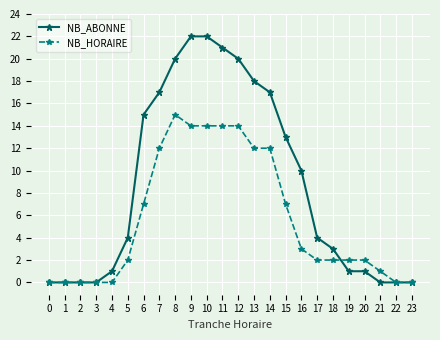

Is this an area chart (filled region under the line)?

No